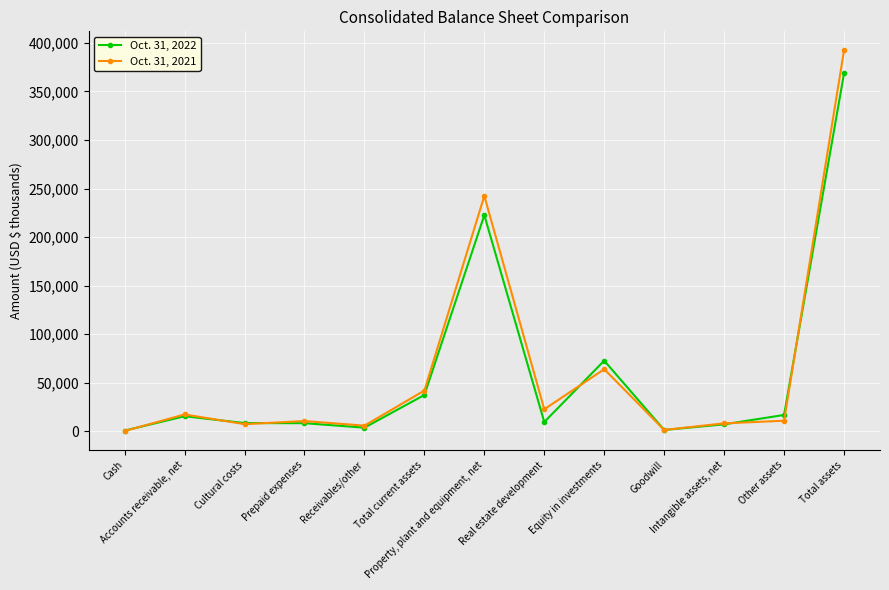

What is the label of the 6th point from the right?

Real estate development